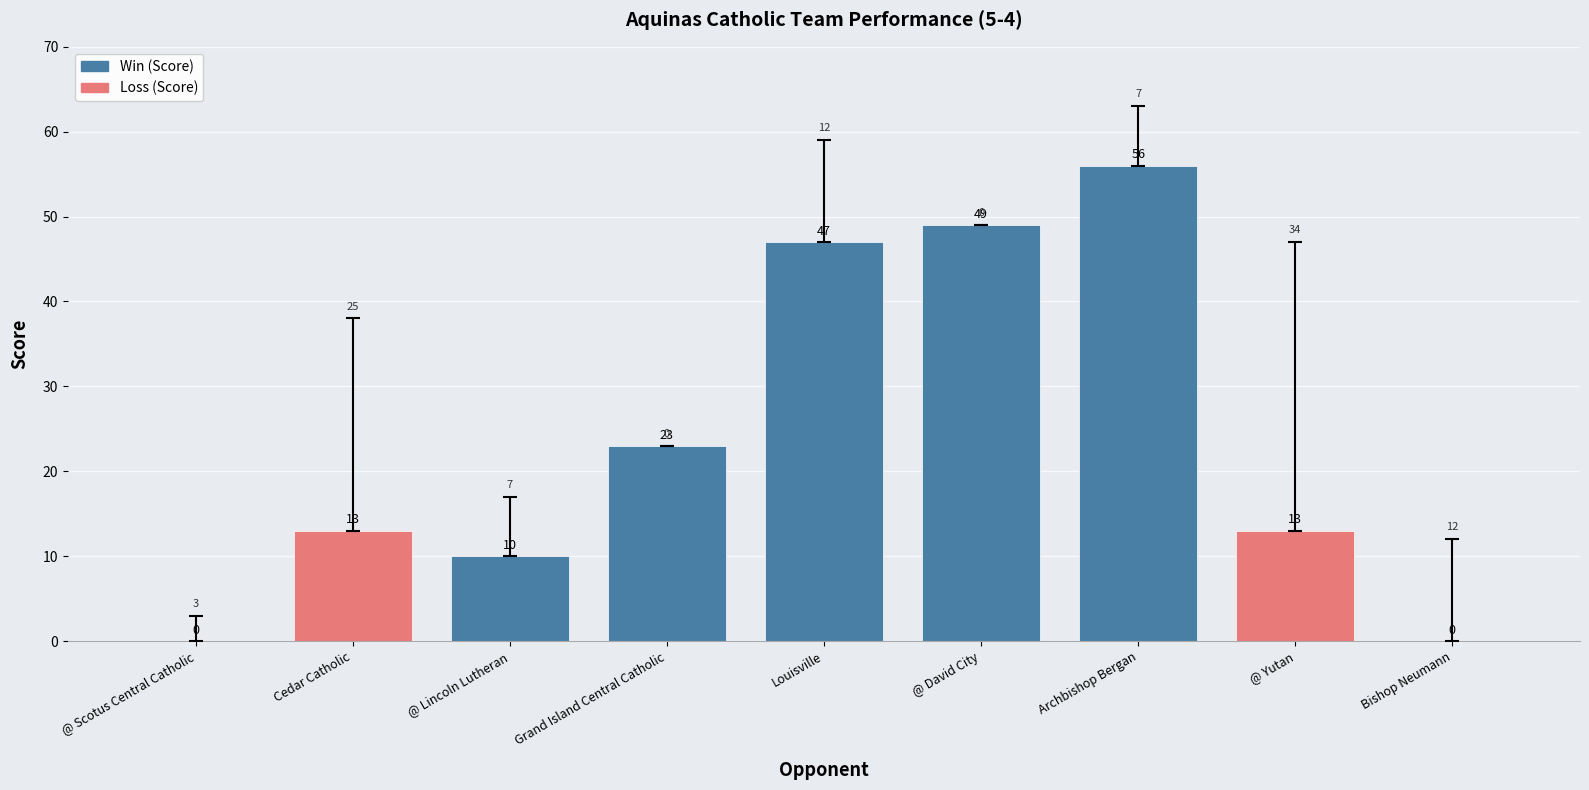

What is the label of the 4th bar from the right?

@ David City